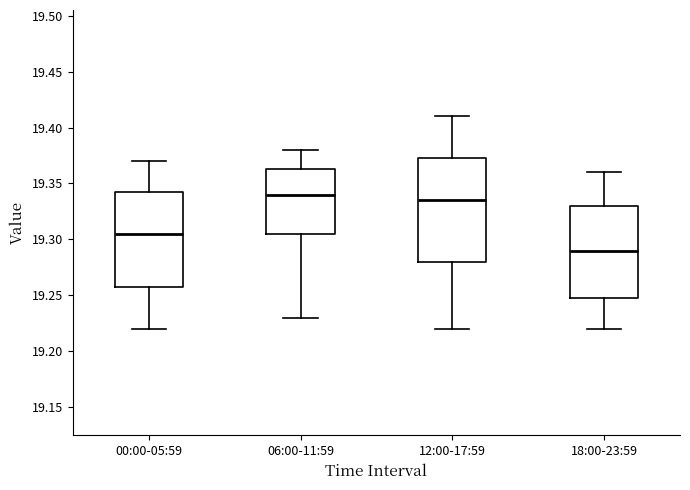

Reading left to right, transcribe this box plot: for each box, give where its median line is, the range the box spans, and where its two whiskers end, as read against the y-axis. The values are not printed on the chart, so give them approximately, as read against the axis.

00:00-05:59: median 19.305, box 19.260 to 19.345, whiskers 19.220 to 19.370
06:00-11:59: median 19.340, box 19.305 to 19.365, whiskers 19.230 to 19.380
12:00-17:59: median 19.335, box 19.280 to 19.375, whiskers 19.220 to 19.410
18:00-23:59: median 19.290, box 19.250 to 19.330, whiskers 19.220 to 19.360